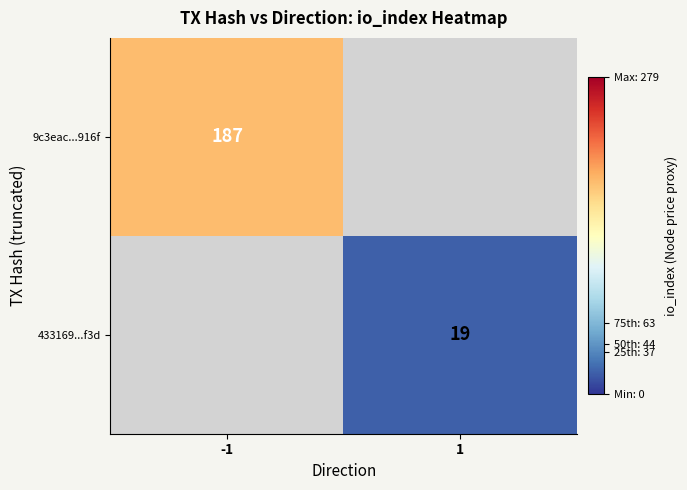

The value of 9c3eac...916f at -1 is 55. True or false?

False